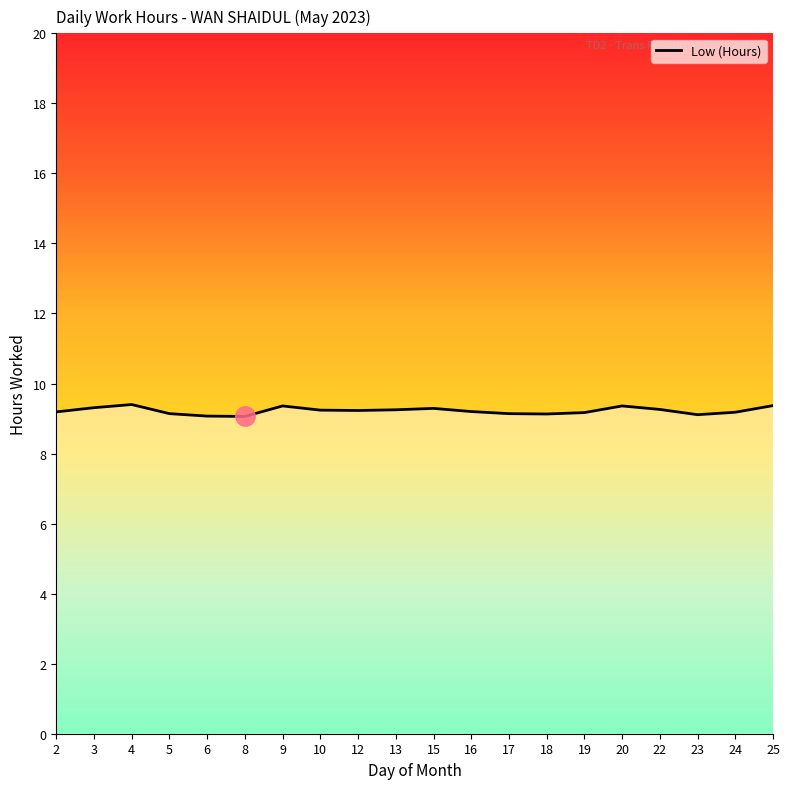

True or false: the data shows 9.1 at 17.

True